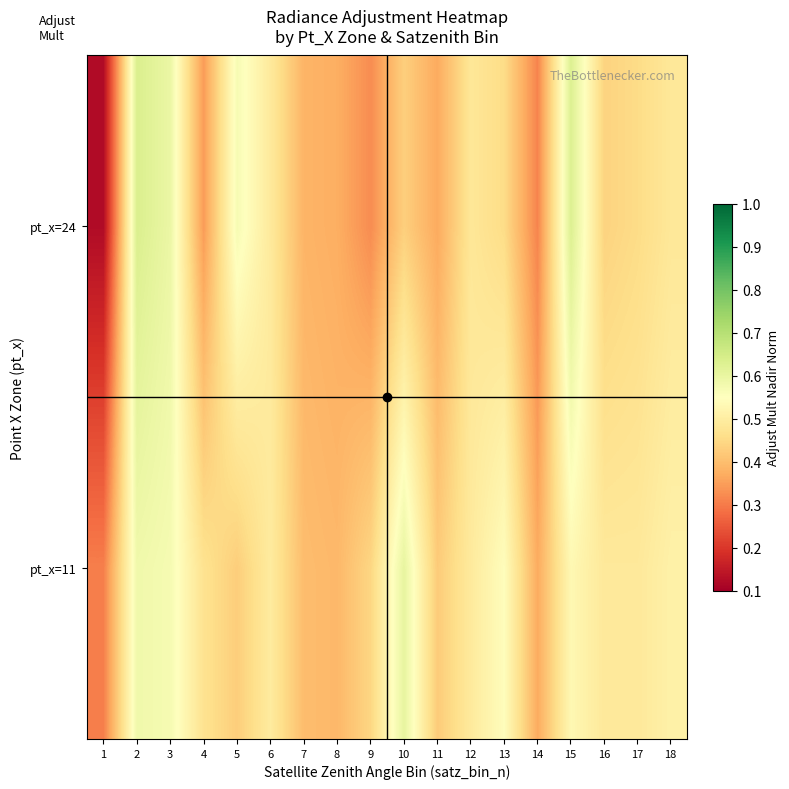

At how many categories does at least one series exceed 0?

18